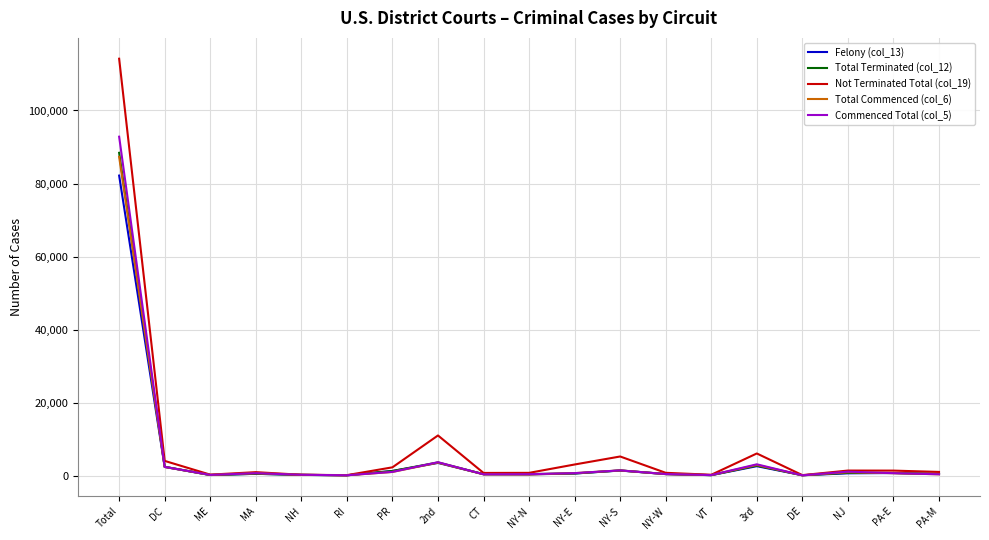

At which category does the chart reach its peak across all series?

Total